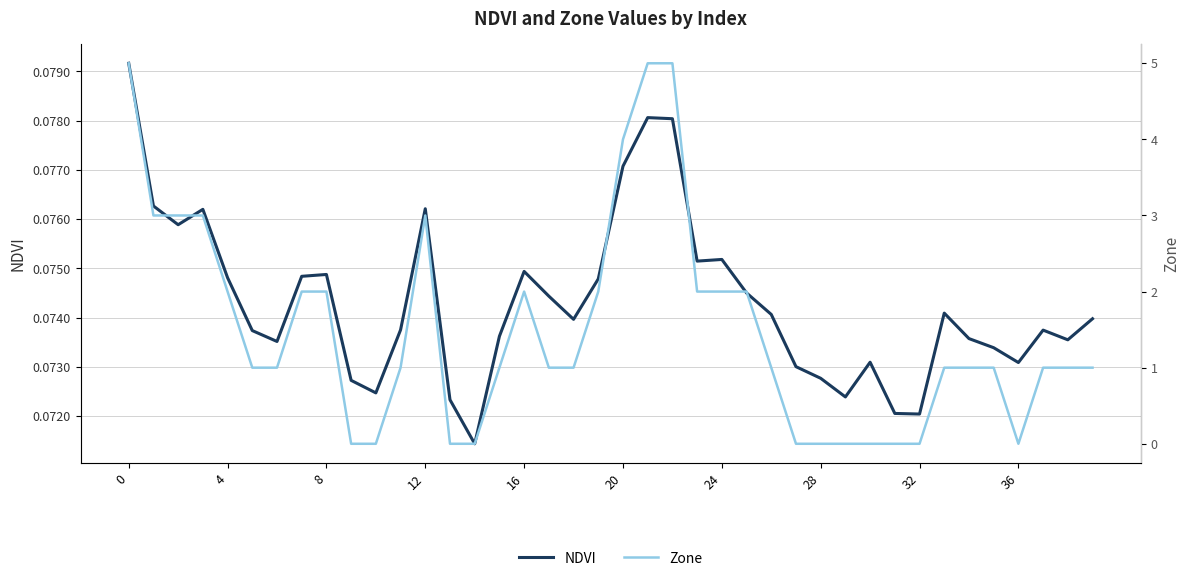

Read the Zone value at 21.

5.0